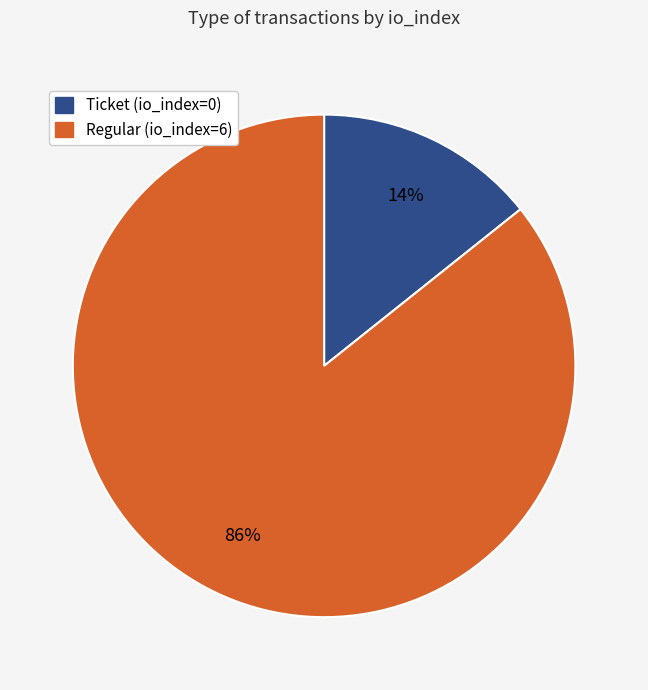

Rank the categories by value from highest to lowest.

Regular (io_index=6), Ticket (io_index=0)